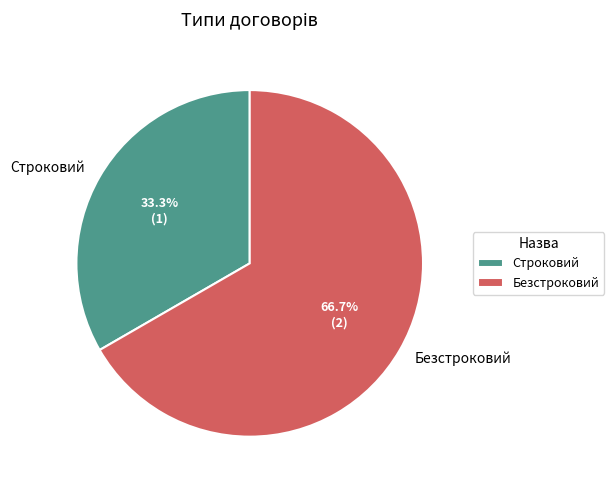

Count the number of slices in the pie.

2